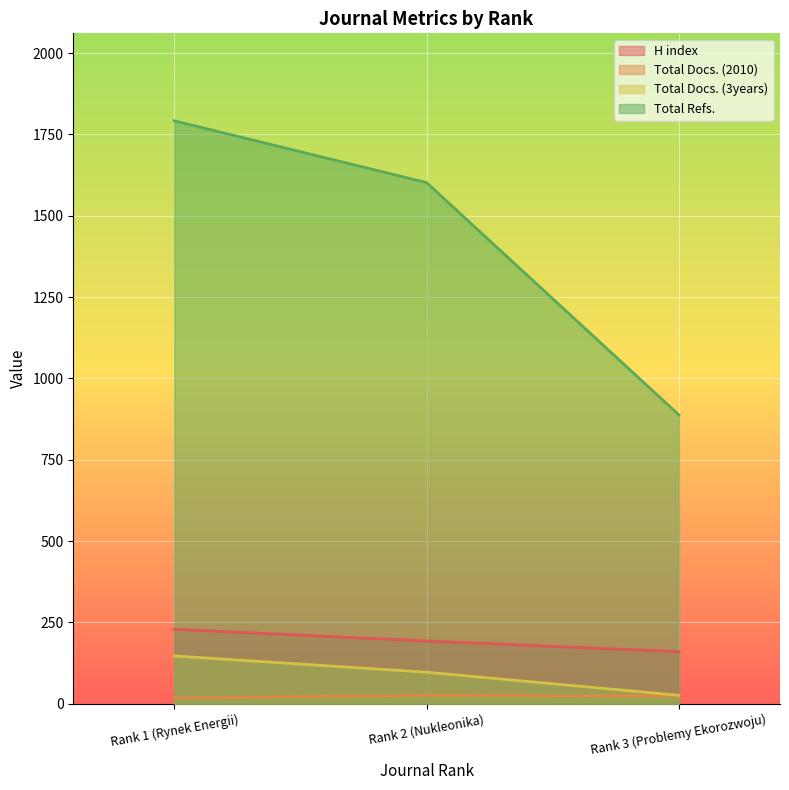

The H index series shows 229 at Rank 1 (Rynek Energii). True or false?

True